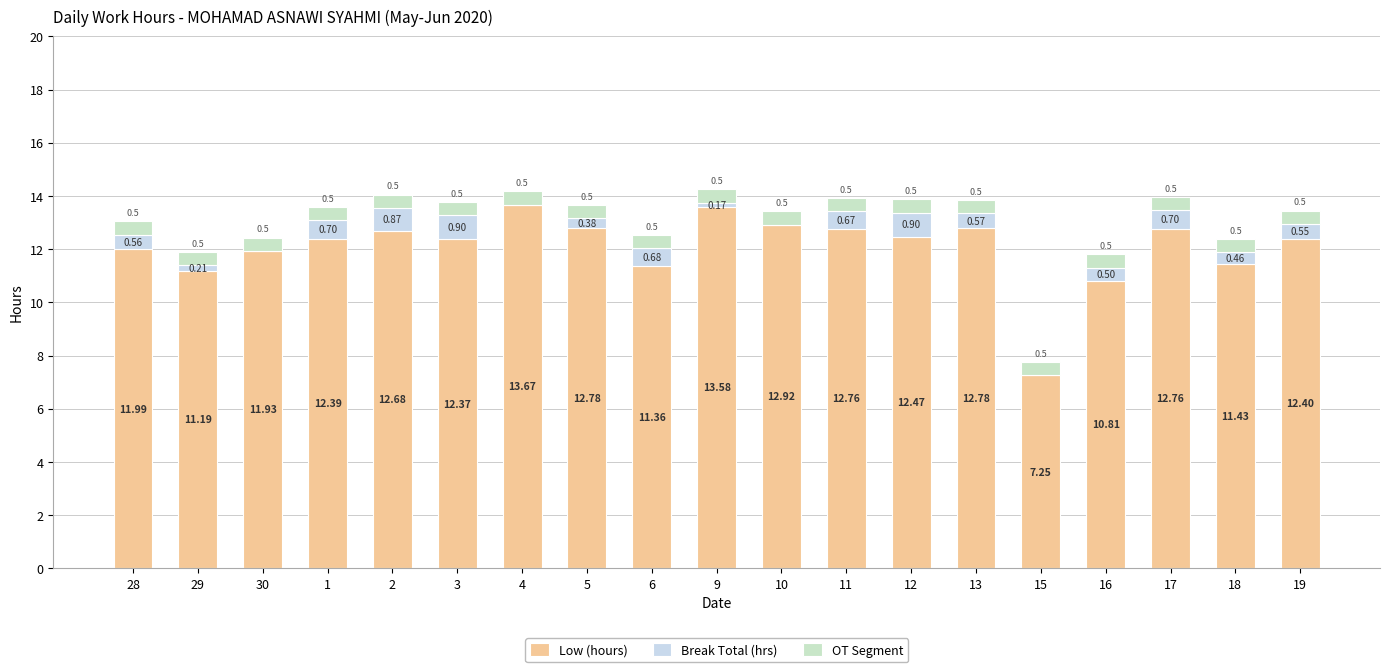

How many distinct data groups are displayed?

3